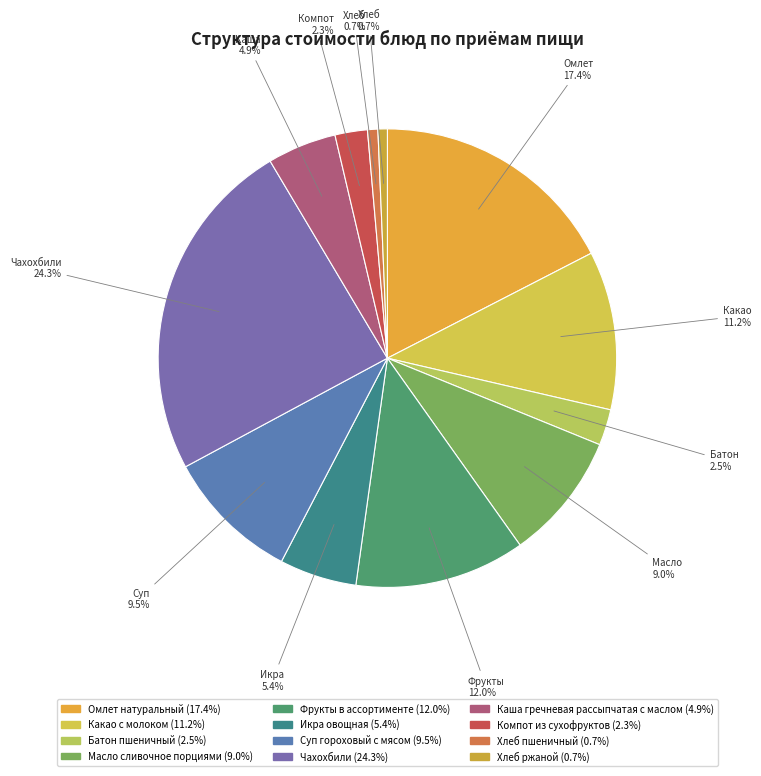

How many slices are in this pie chart?

12